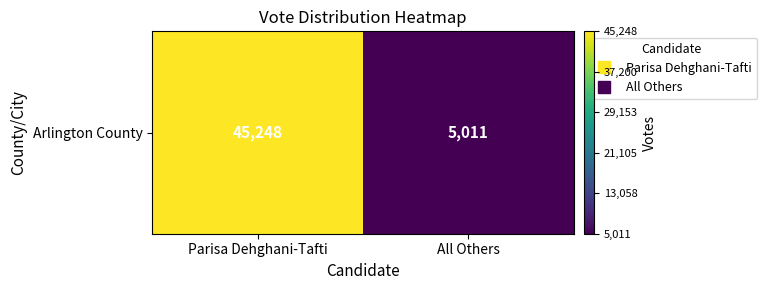

Which has a higher value, Parisa Dehghani-Tafti or All Others?

Parisa Dehghani-Tafti